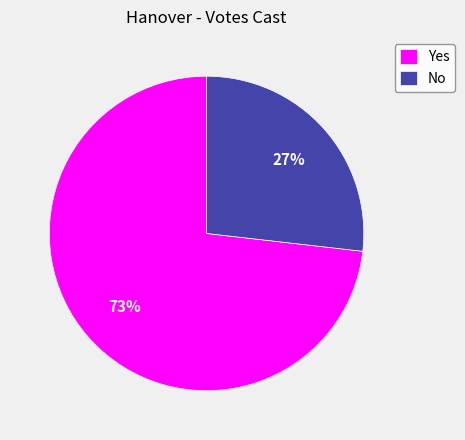

To the nearest percent, what portion does No represent?

27%